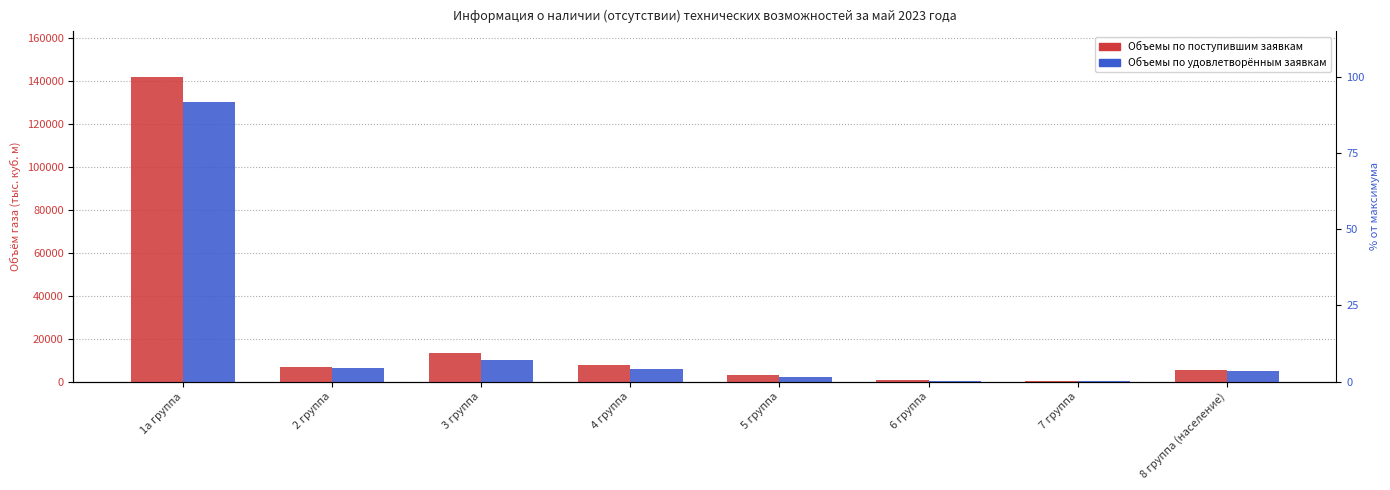

At which category is the sum across all series the highest?

1а группа